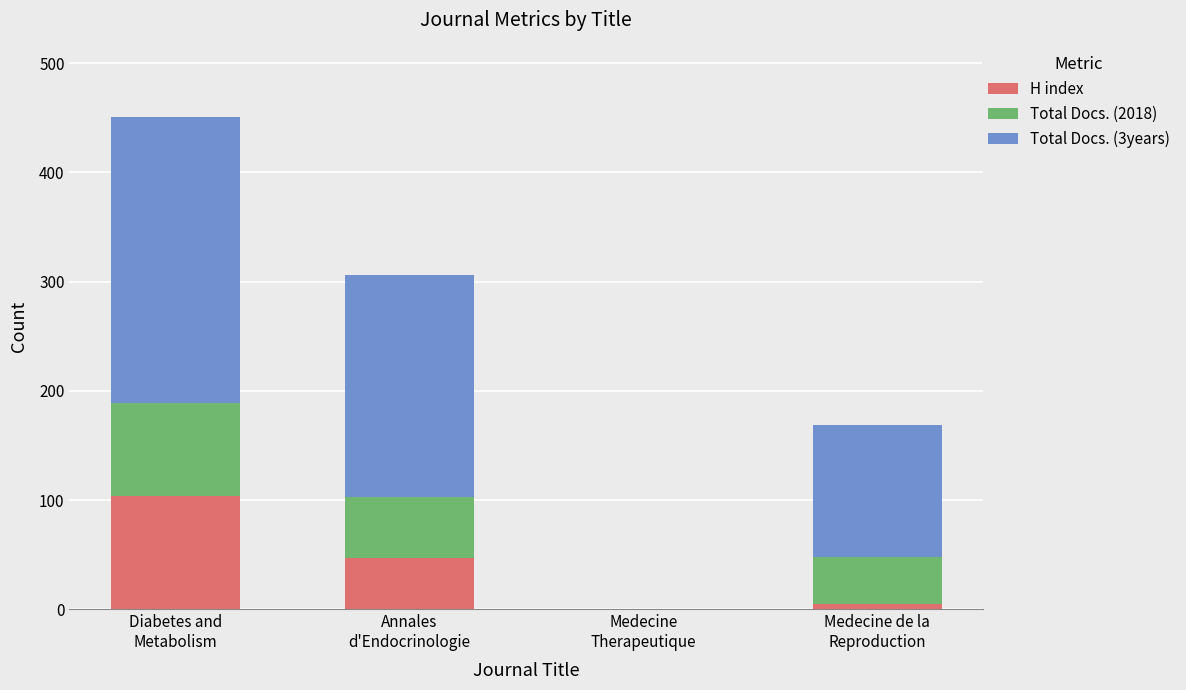

What are all the series names shown in the legend?

H index, Total Docs. (2018), Total Docs. (3years)